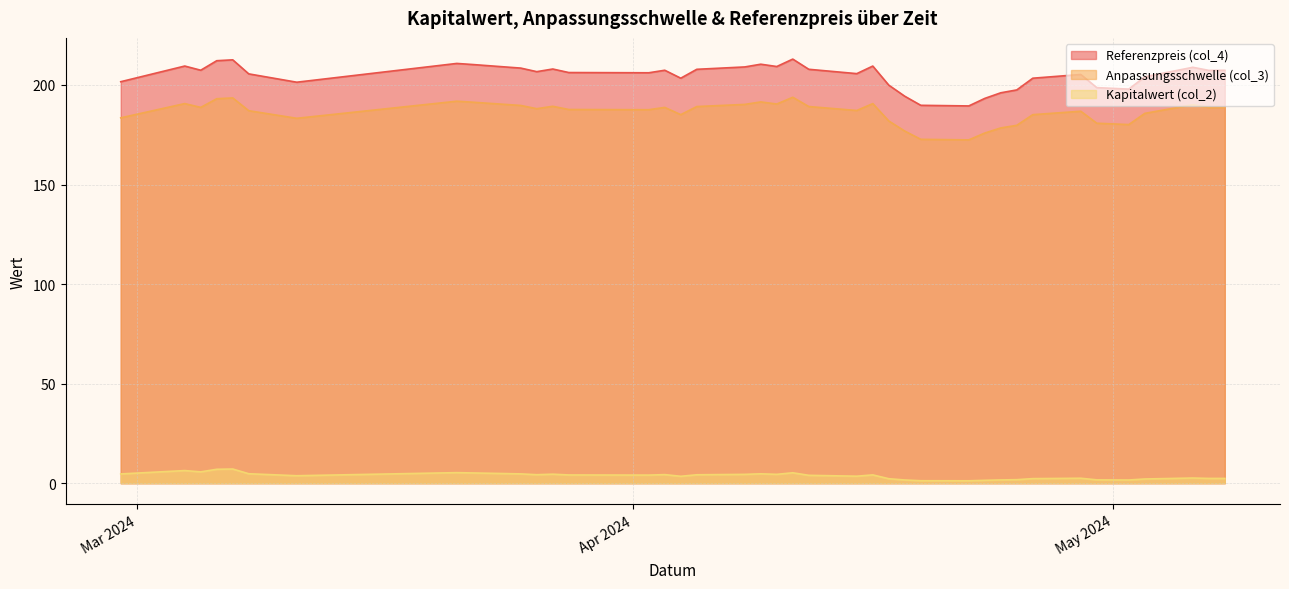

Is the value of Anpassungsschwelle (col_3) at 2024-03-05 greater than the value of Referenzpreis (col_4) at 2024-04-23?

No